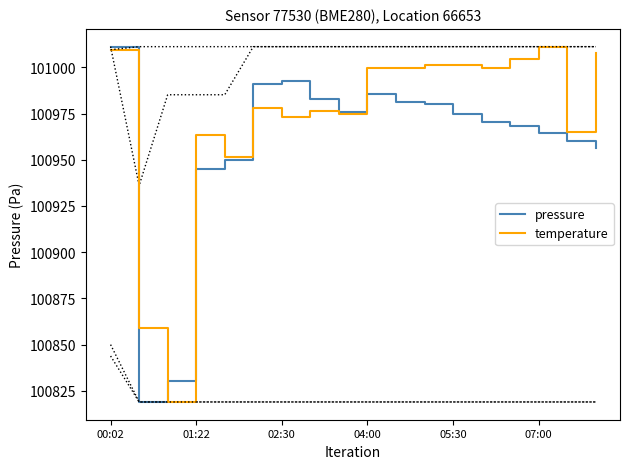

Is it true that pressure equals 173501.0 at 17?

False